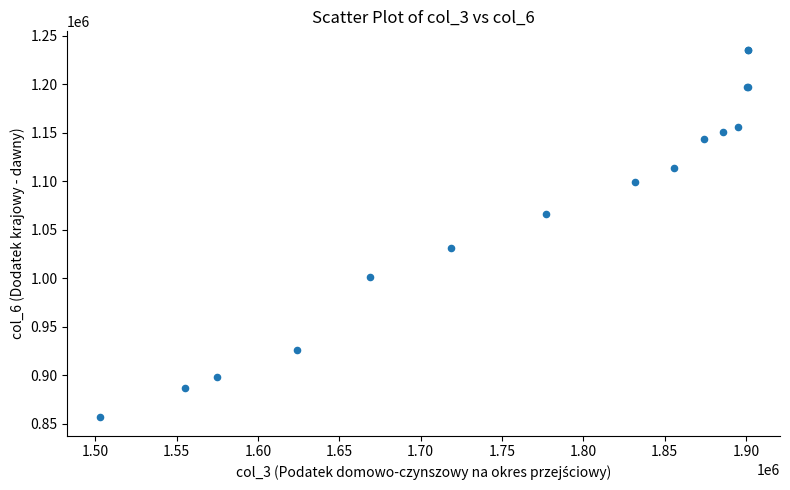

What Y value in the scatter plot is closest to 1046093?

1031052.3